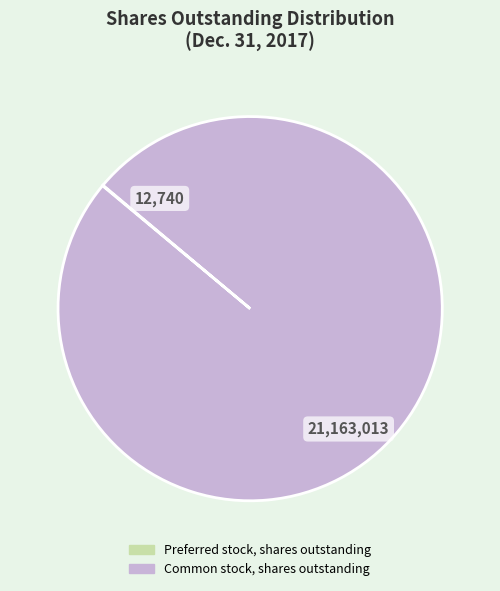

Which category has the biggest portion of the pie?

Common stock, shares outstanding